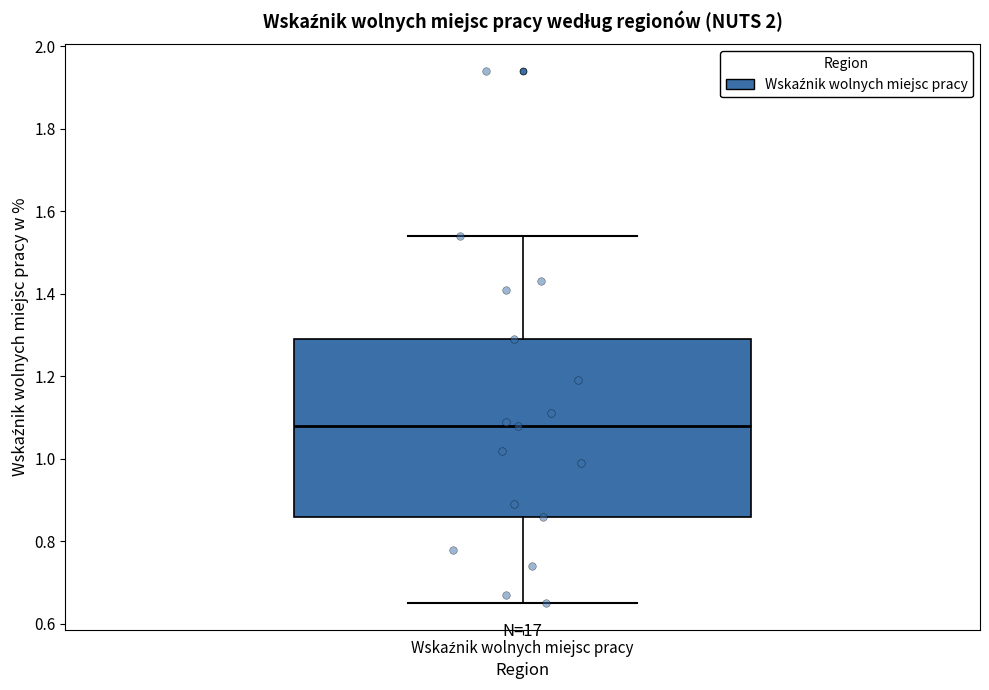

Transcribe this box plot: give where the median line is, the range the box spans, and where the two whiskers end, as read against the y-axis. The values are not printed on the chart, so give them approximately, as read against the axis.

median 1.08, box 0.86 to 1.30, whiskers 0.66 to 1.54